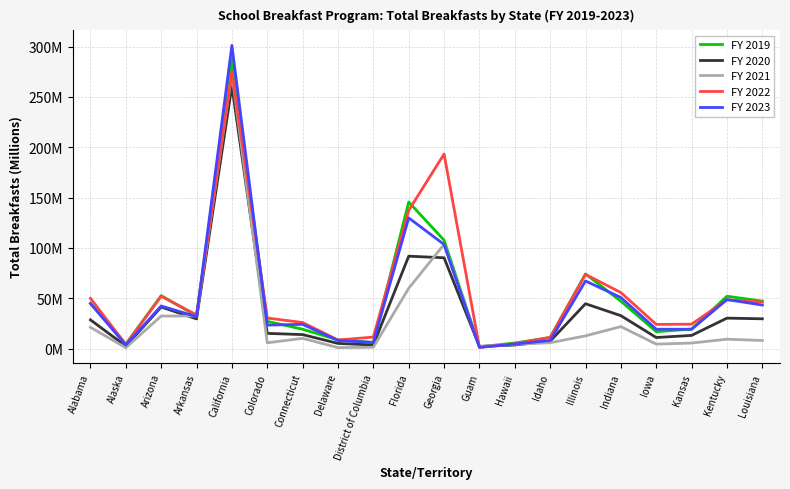

Which series has the largest total across all categories?

FY 2022